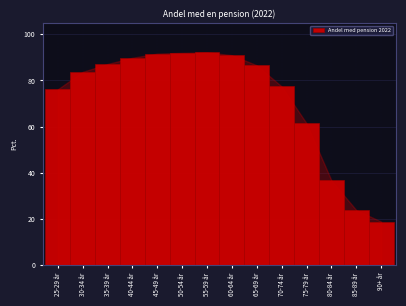

What is the change in value from 35-39 år to 55-59 år?

+5.1